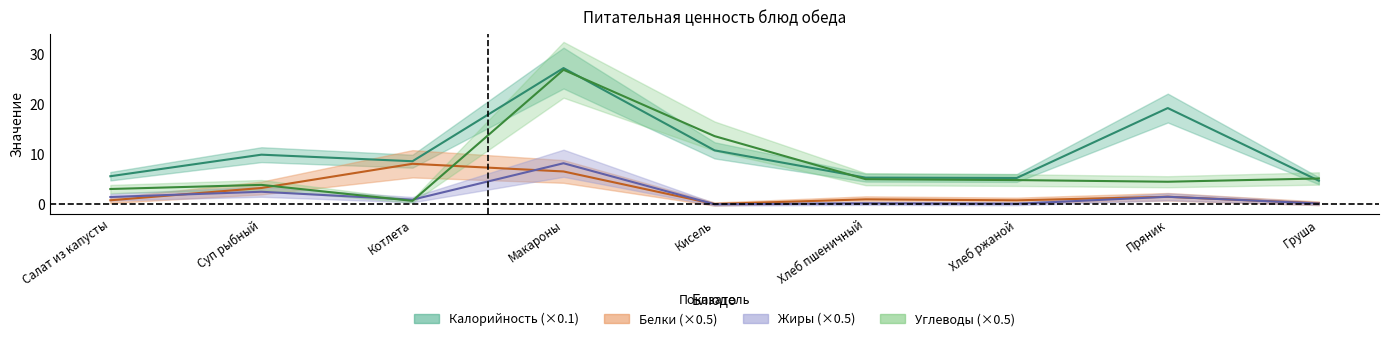

At which label does Калорийность reach its peak?

Макароны